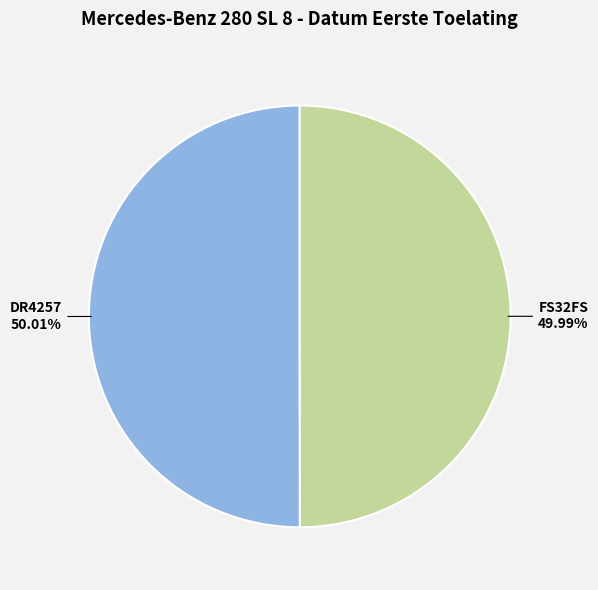

The DR4257 slice represents 50% of the pie. True or false?

True